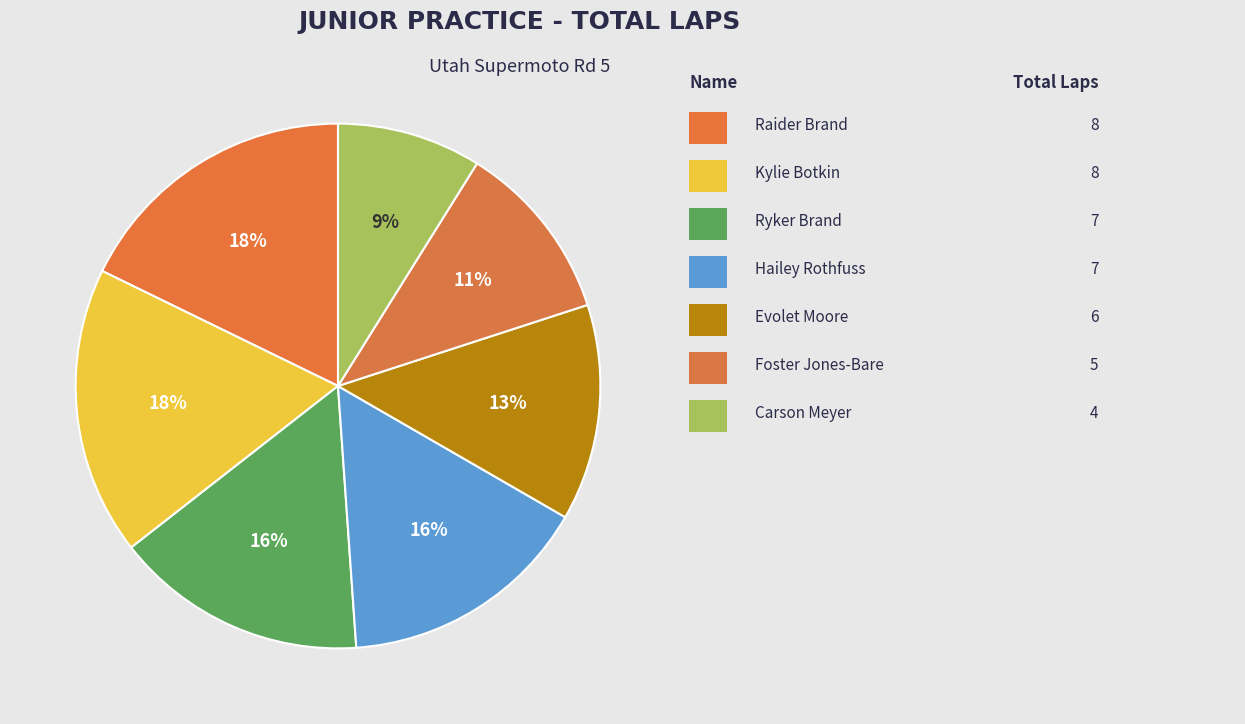

Does any single category account for the majority?

No